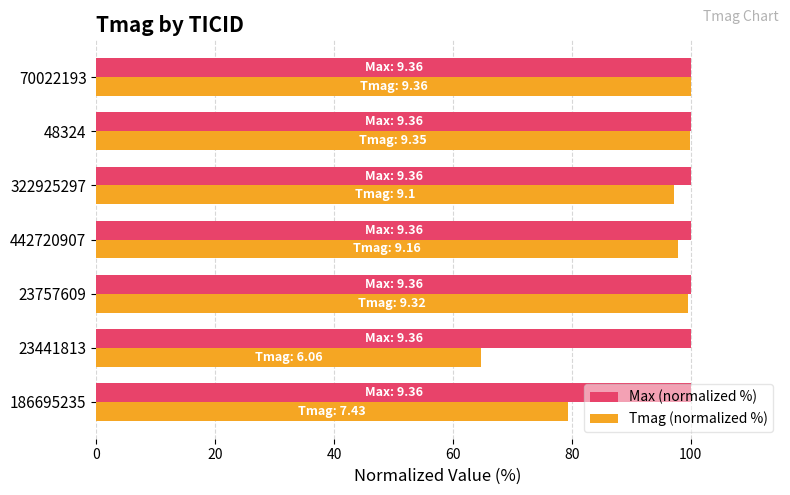

At which label is Tmag (normalized %) closest to 82?

186695235